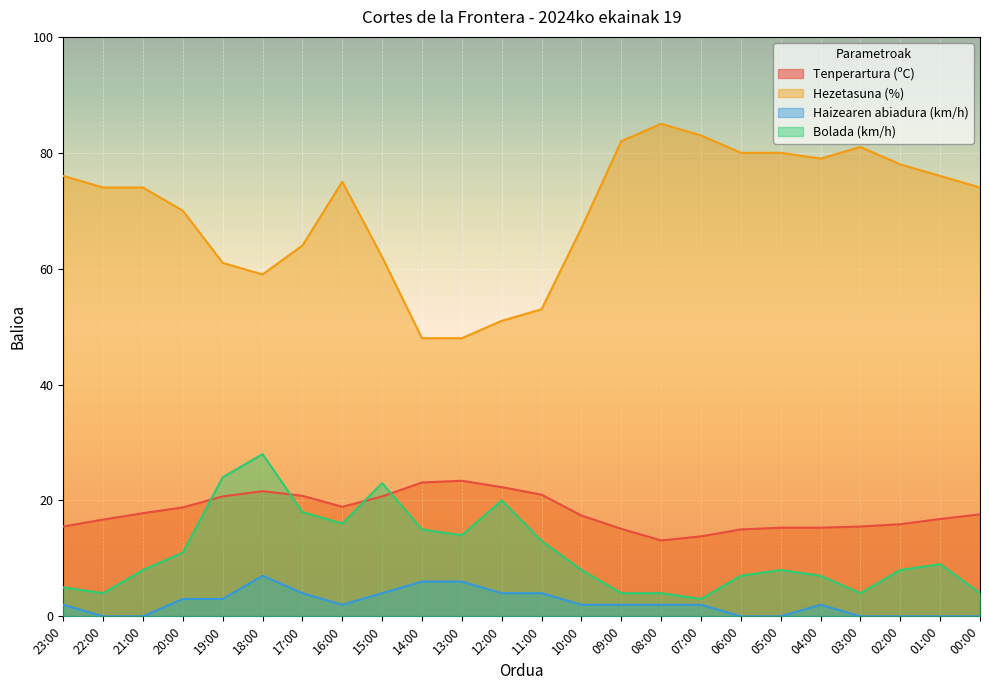

Which has a higher value, 06:00 or 12:00?

12:00